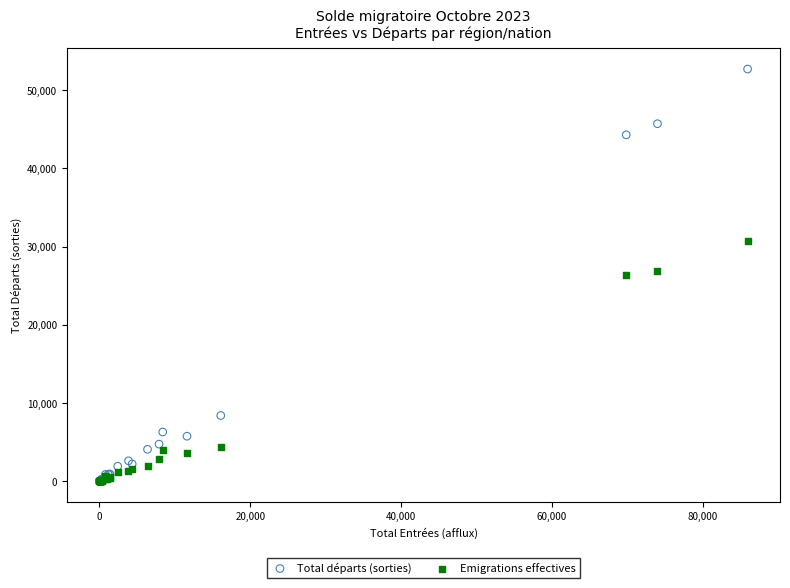

In the Emigrations effectives series, what Y value is closest to 15376?

4338